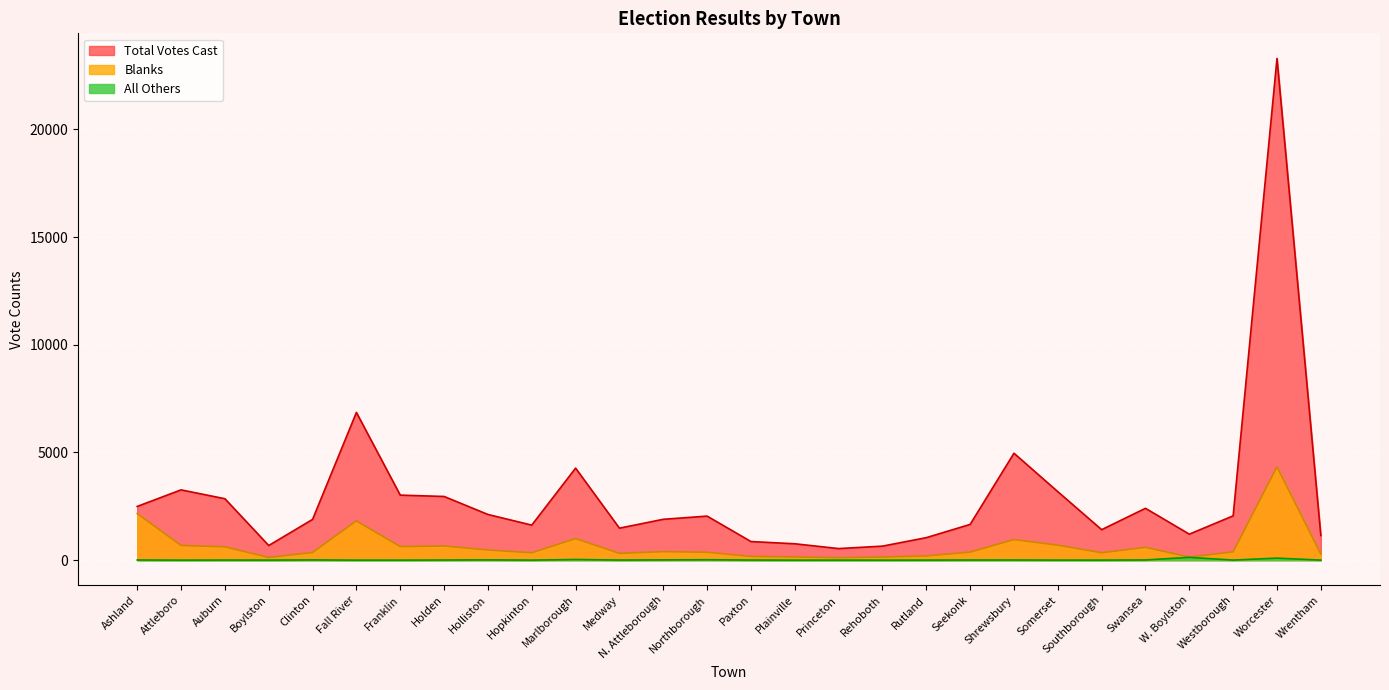

True or false: Total Votes Cast and Blanks intersect in this chart.

False